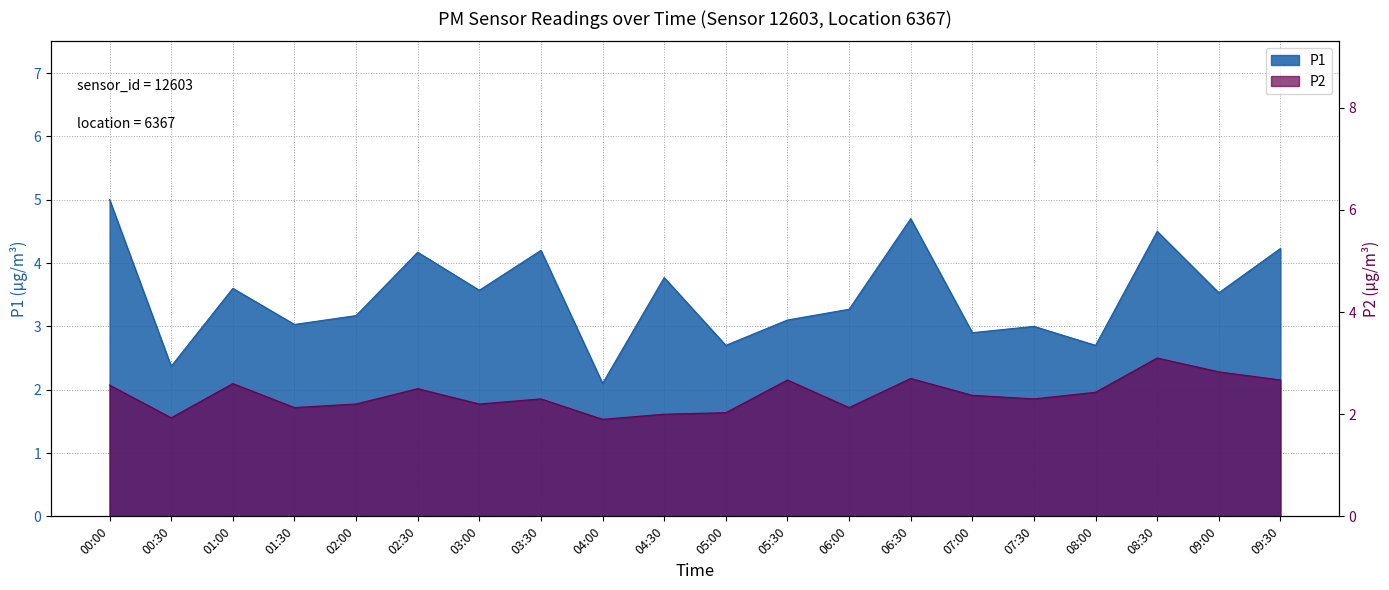

True or false: P1 and P2 intersect in this chart.

False